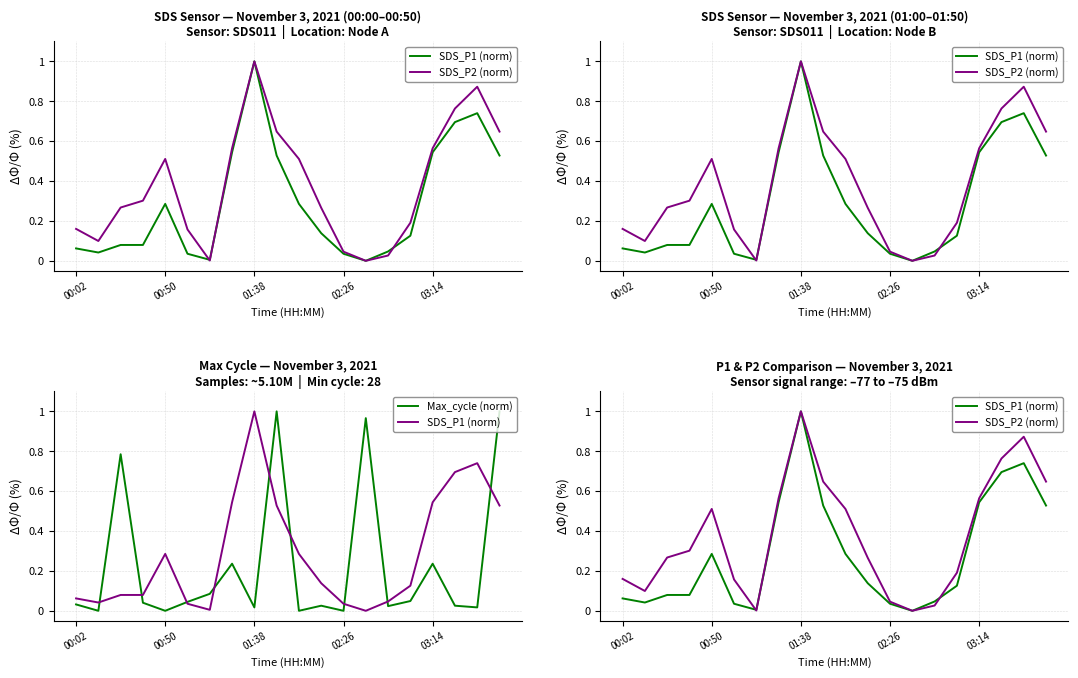

What is the highest value of the SDS_P1 (norm) series?

1.0